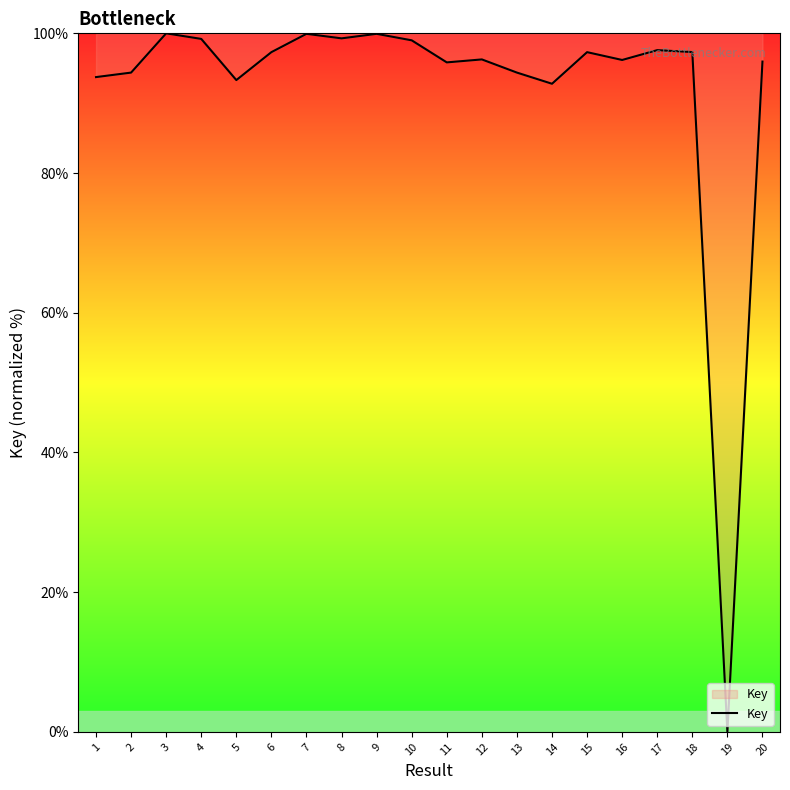

How many values are above zero?

19